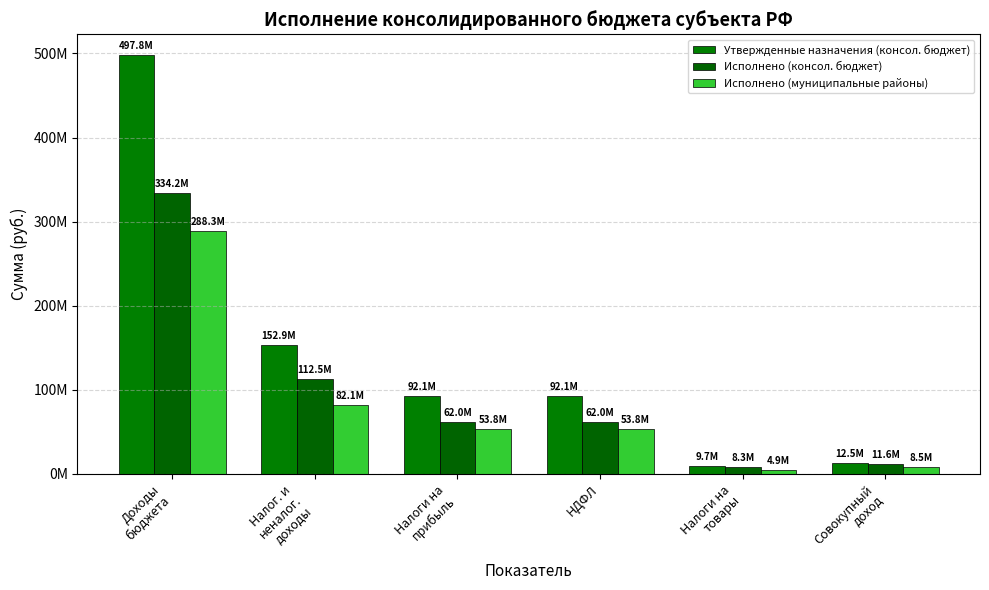

Are the bars grouped side by side (vs. stacked)?

Yes